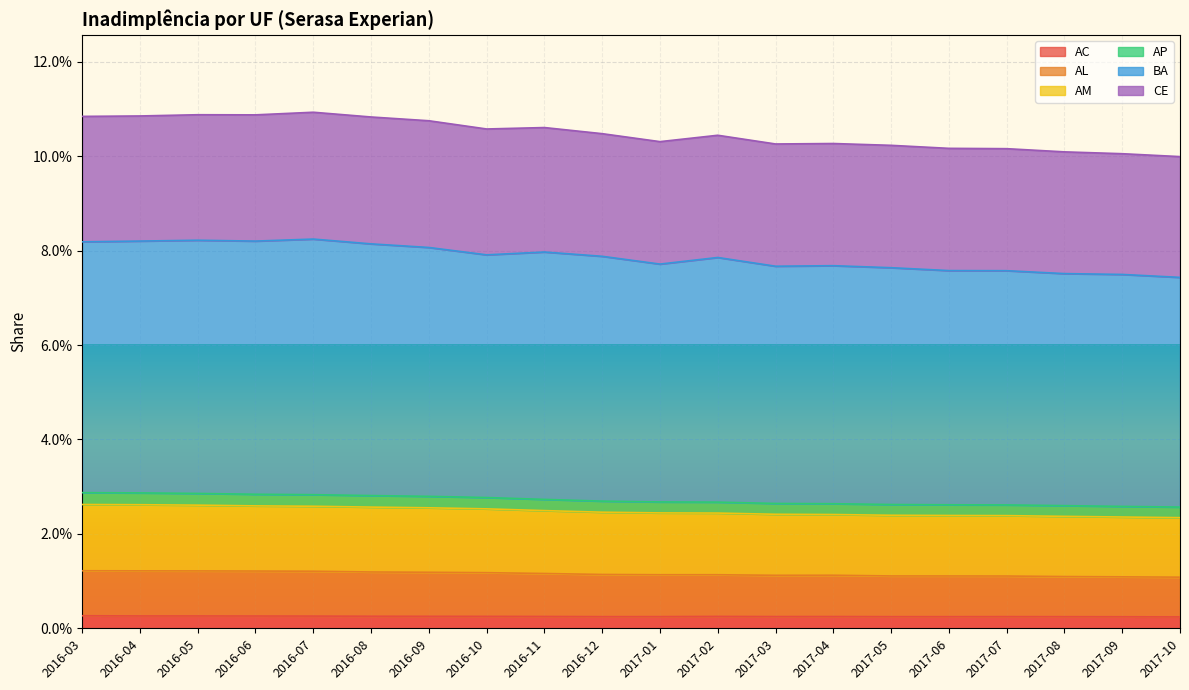

Does the chart display data point markers on the line(s)?

No